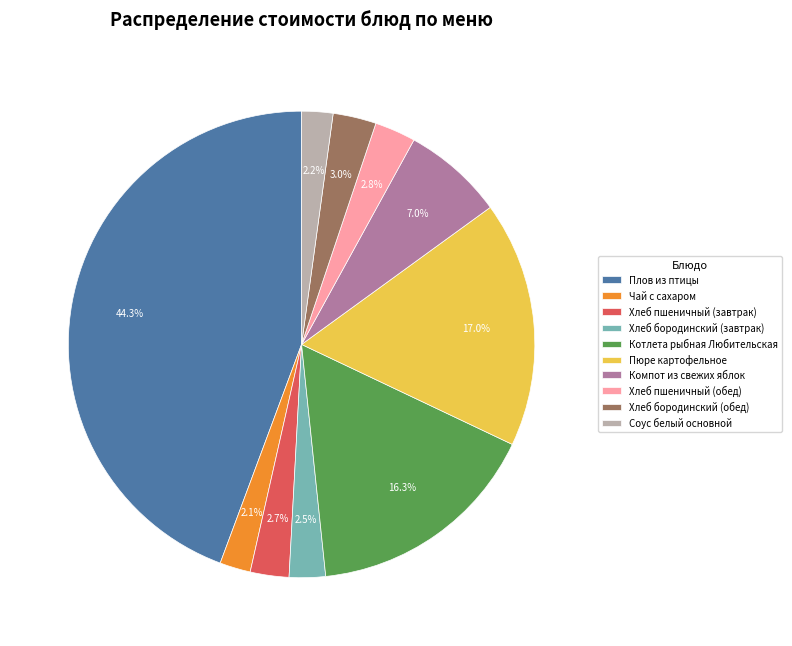

Which slice is the largest?

Плов из птицы